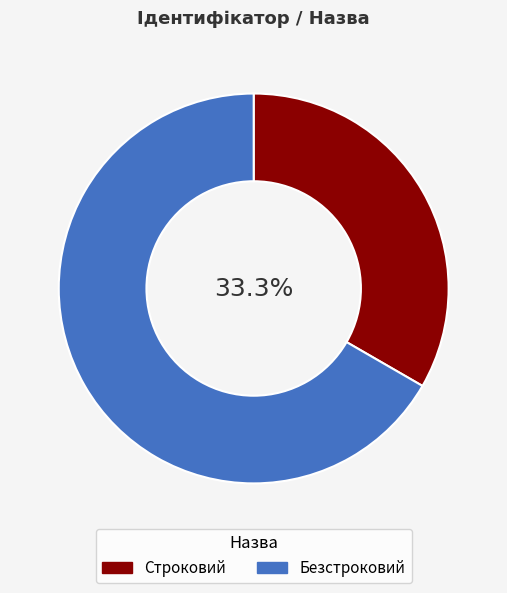

How much of the chart is everything except Строковий?

66.7%